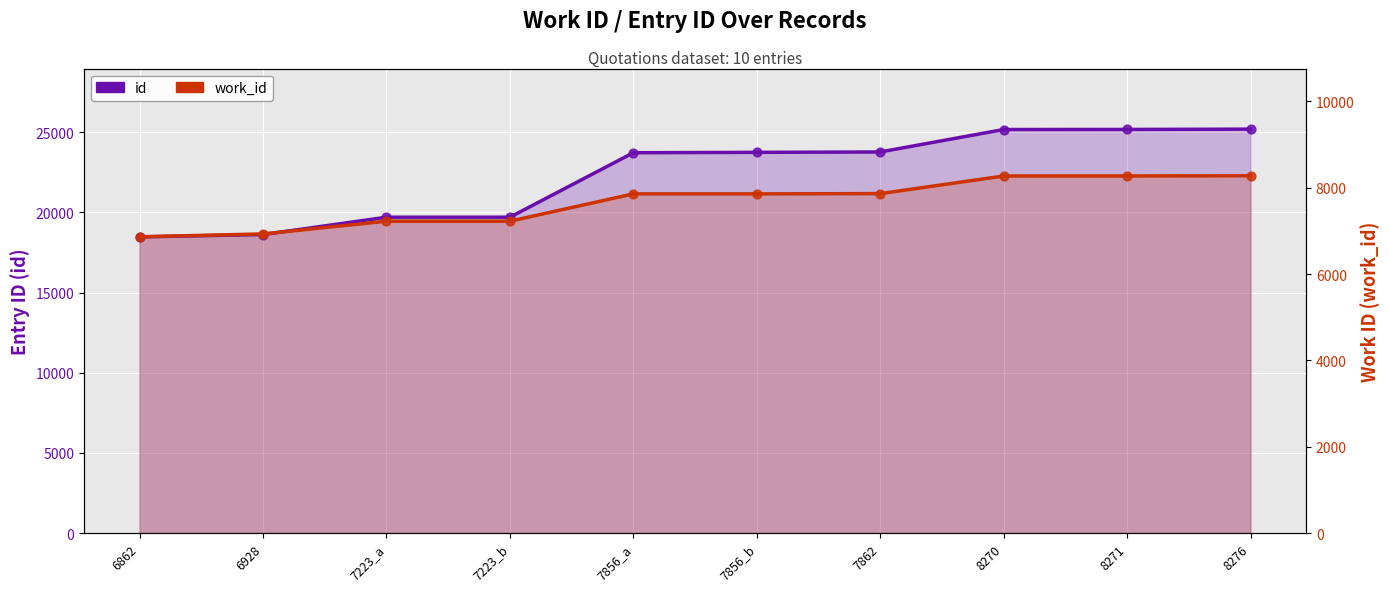

What are all the series names shown in the legend?

id, work_id